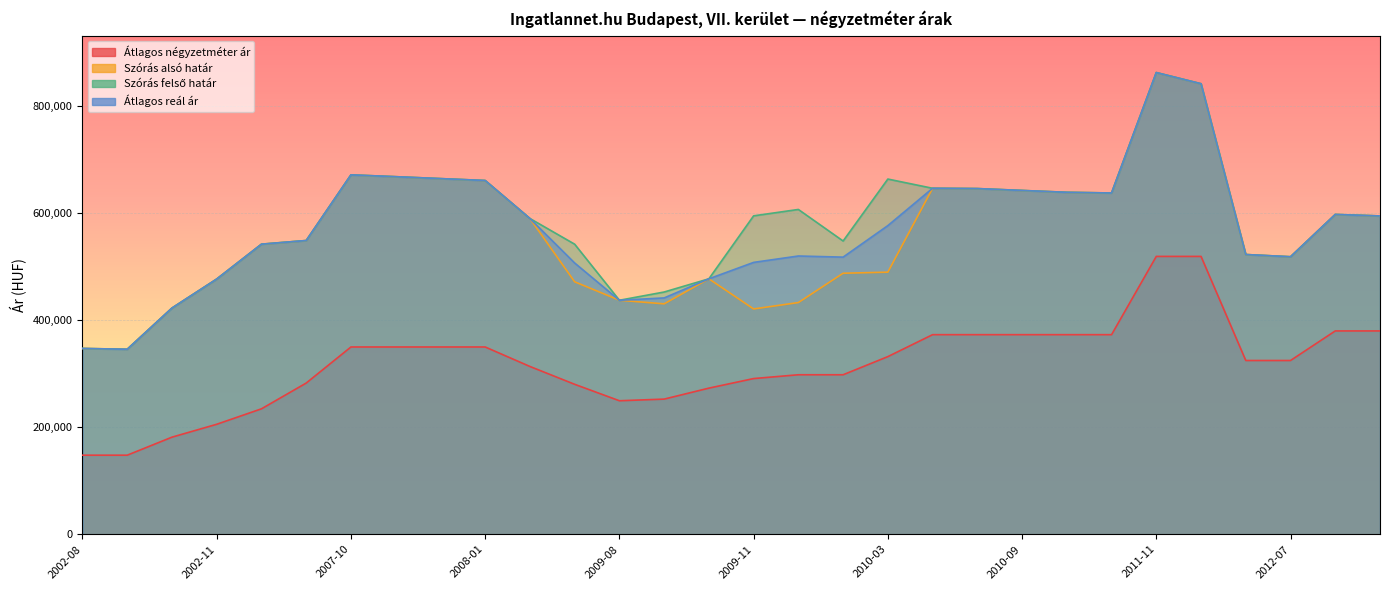

True or false: Szórás felső határ and Átlagos reál ár cross at least once.

False